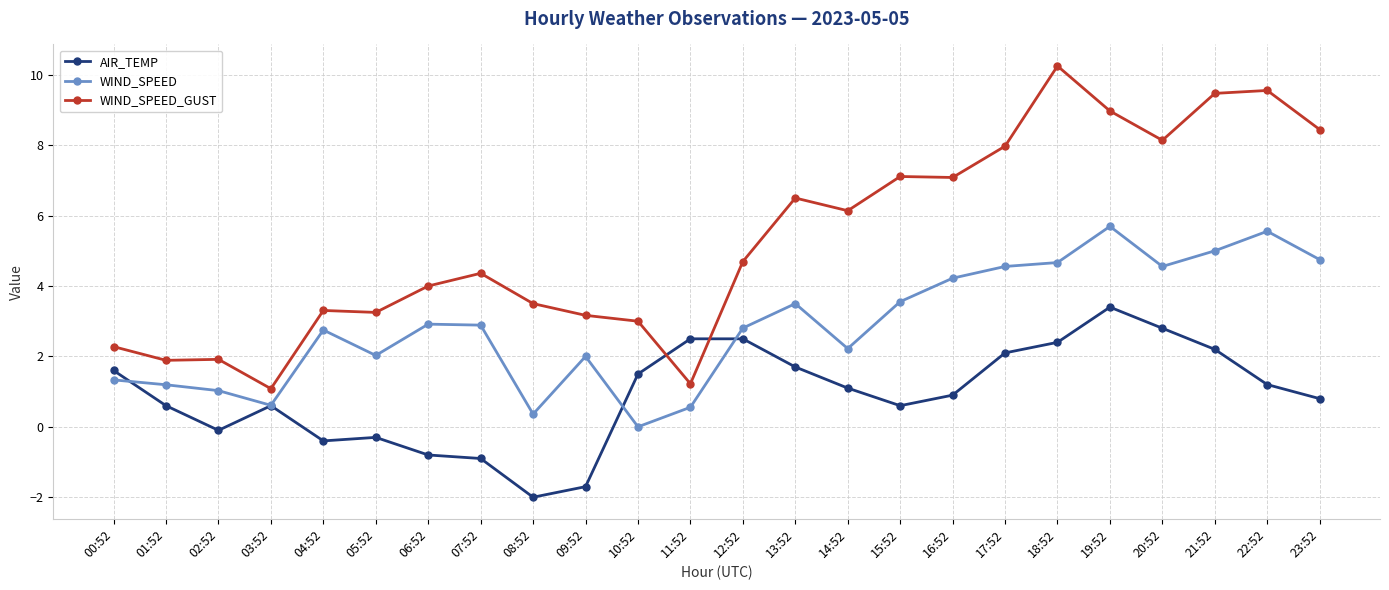

What is the minimum value shown in the chart?

-2.0